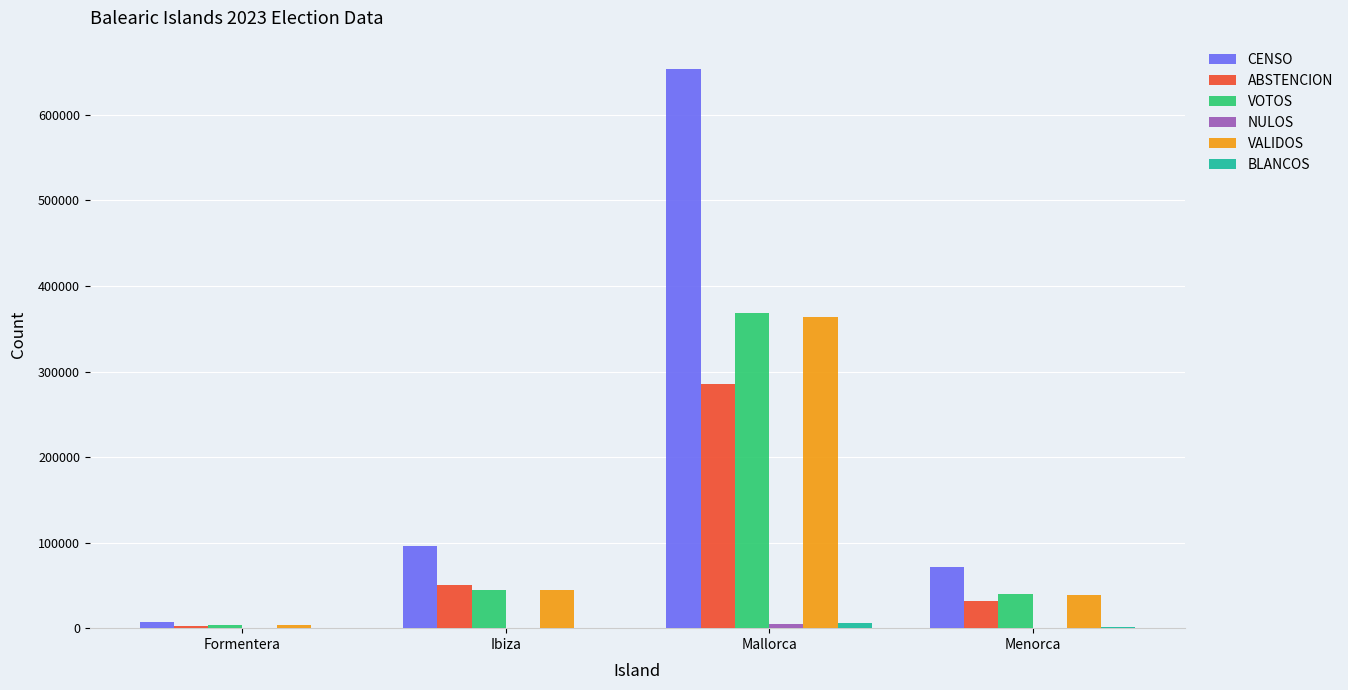

The value of CENSO at Ibiza is 95651. True or false?

True